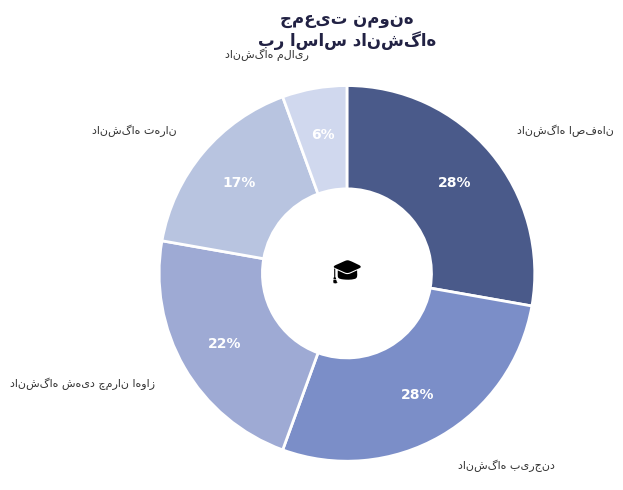

Is it true that دانشگاه بیرجند is 28% of the pie?

True